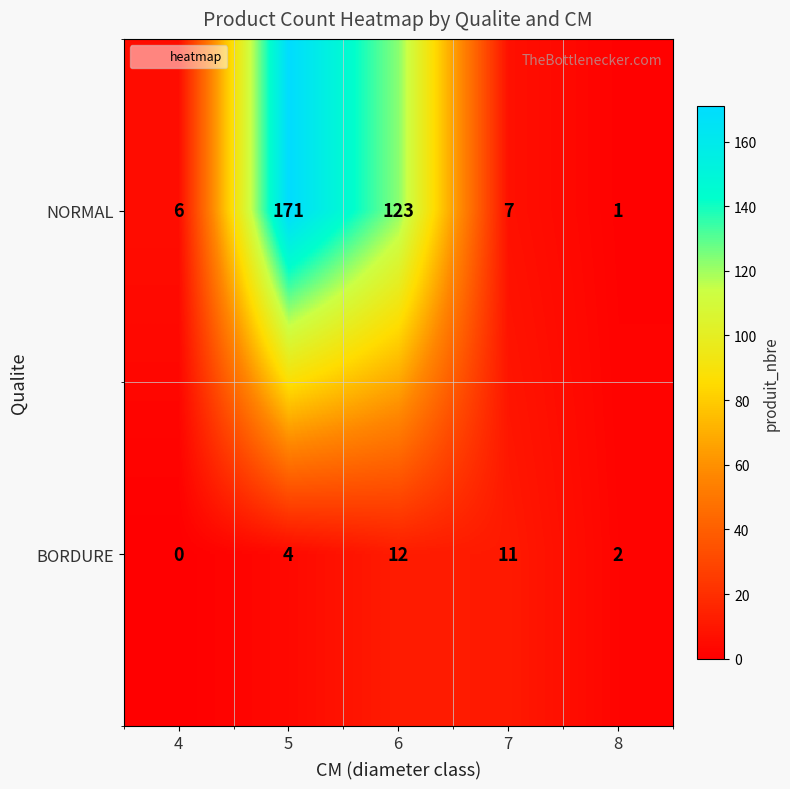

Between 4 and 5, which series saw the biggest shift?

NORMAL